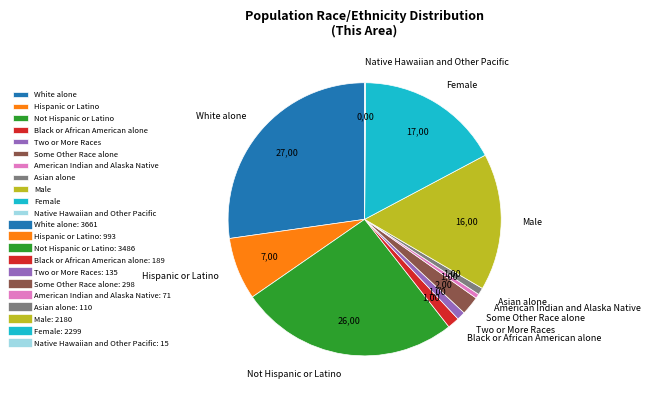

Which category has the biggest portion of the pie?

White alone